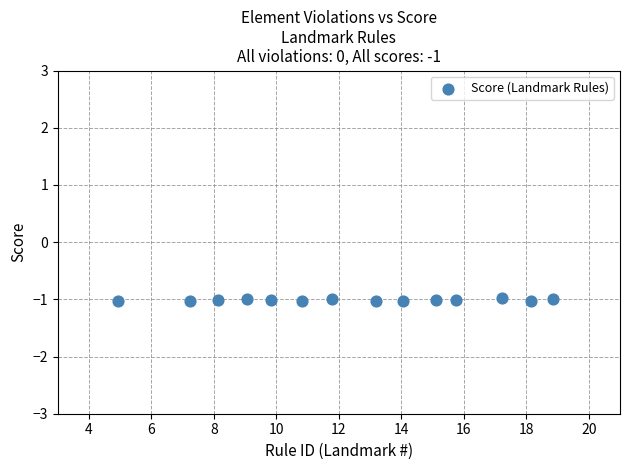

What is the range of X values (max minus min)?

13.9